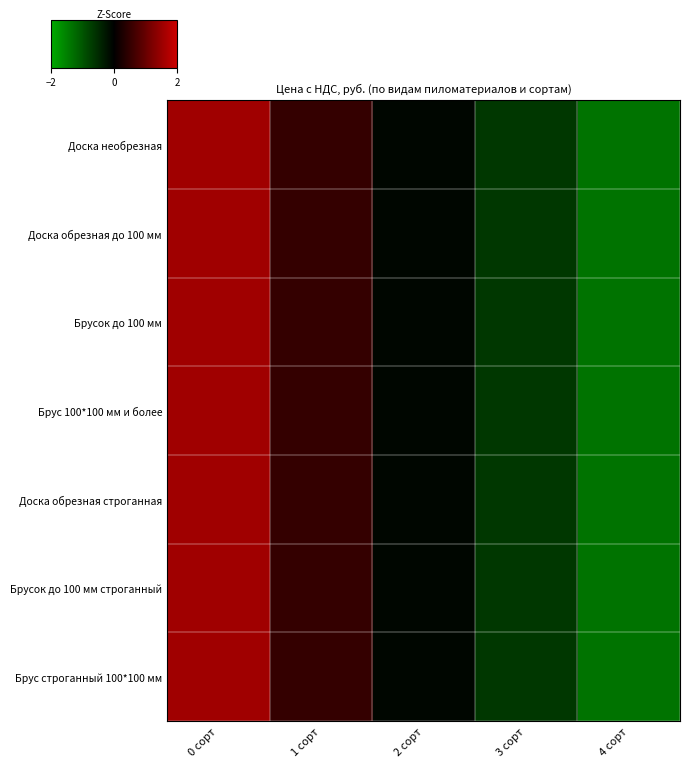

At which category is the sum across all series the highest?

0 сорт